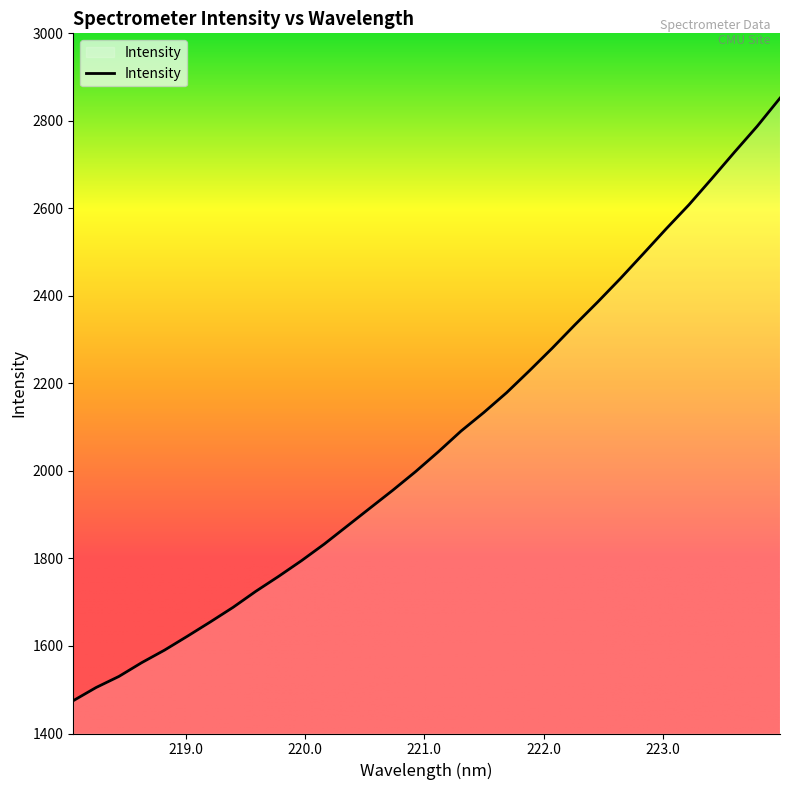

What is the difference between the maximum and minimum values?

1376.9